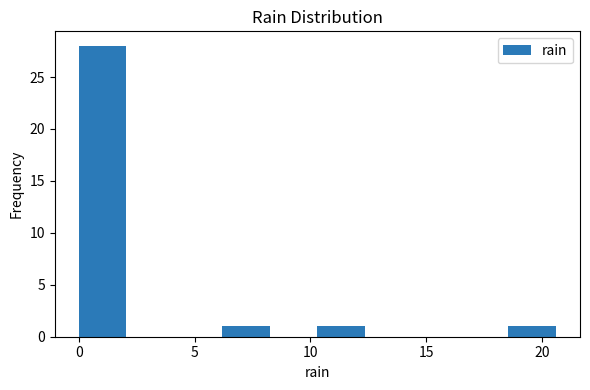

Reading left to right, list every bar in this chart as the range it spans on the x-axis followed by its height. Neither the bar edges nor the heights are printed on the chart, so give them approximately, as read against the axes.

0.0 to 2.0: 28
2.0 to 4.0: 0
4.0 to 6.0: 0
6.0 to 8.0: 1
8.0 to 10.5: 0
10.5 to 12.5: 1
12.5 to 14.5: 0
14.5 to 16.5: 0
16.5 to 18.5: 0
18.5 to 20.5: 1